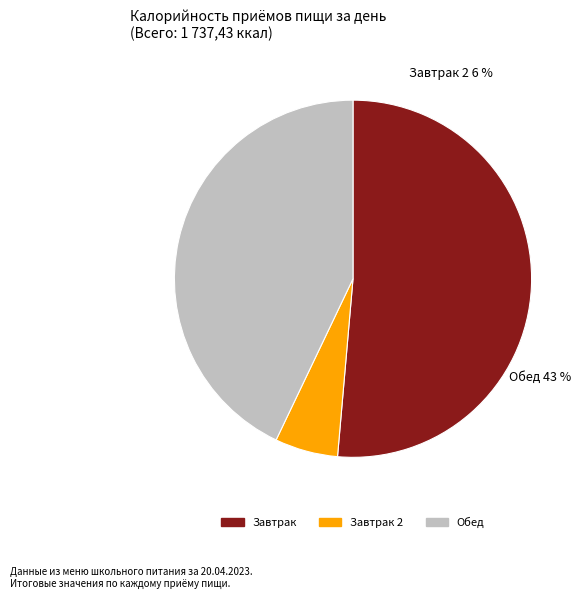

What is the largest slice in the pie chart?

Завтрак